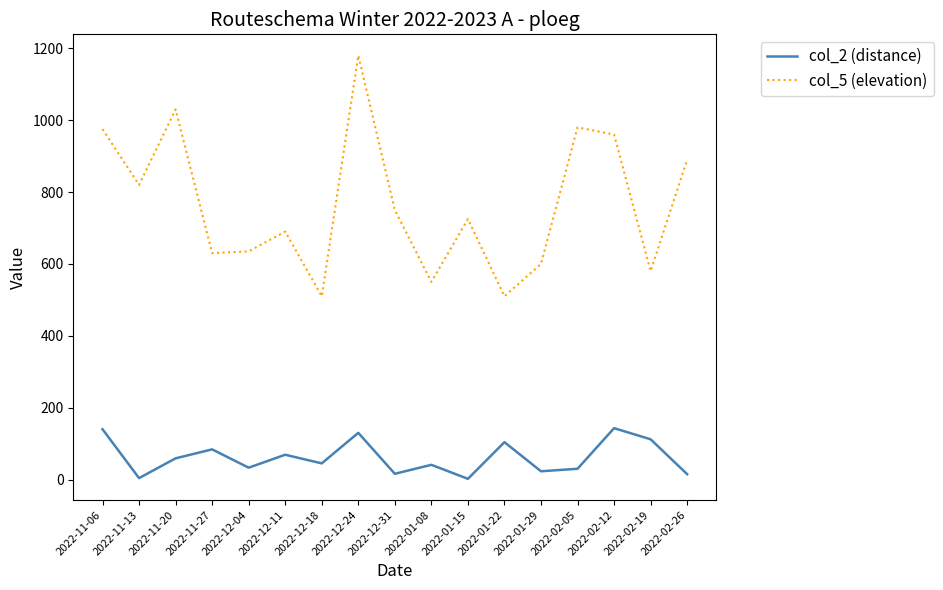

Is it true that col_5 (elevation) equals 1301 at 2022-12-31?

False